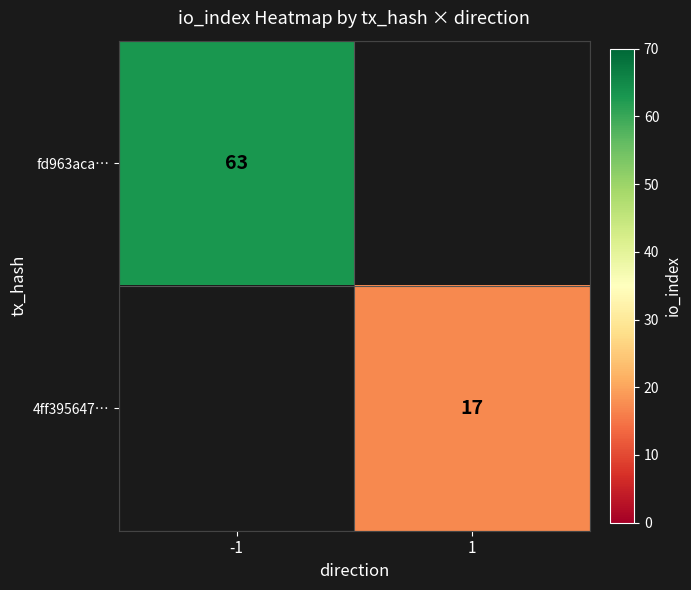

Is the value of 4ff395647… at 1 greater than the value of fd963aca… at -1?

No